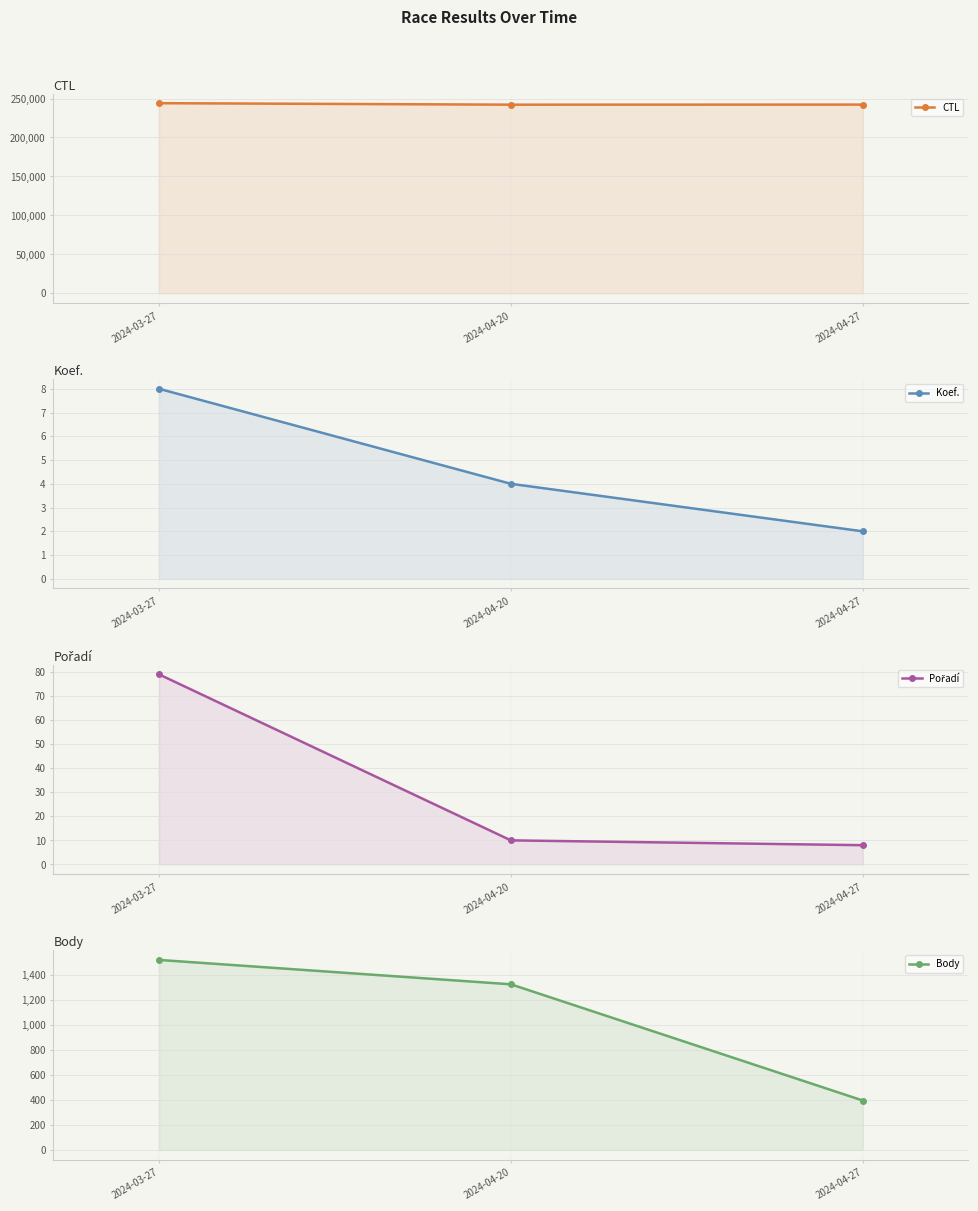

True or false: CTL has a value of 377375 at 2024-03-27.

False